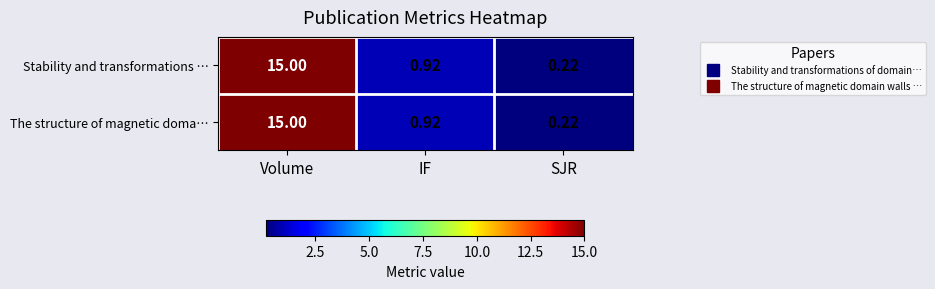

Is the value of Stability and transformations … at IF greater than the value of The structure of magnetic doma… at SJR?

Yes